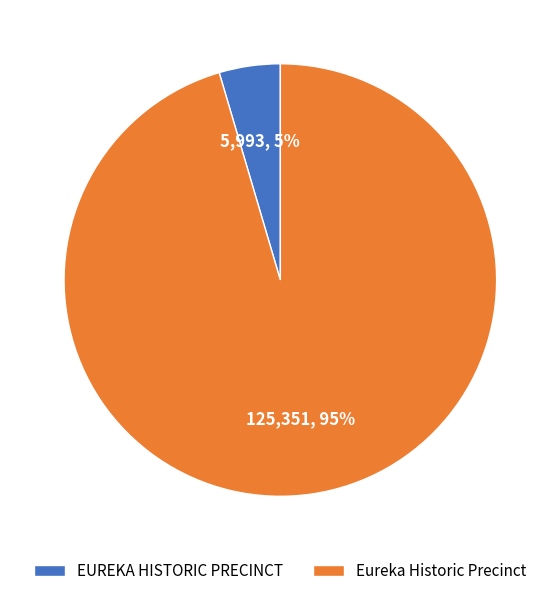

How many segments does this pie chart have?

2